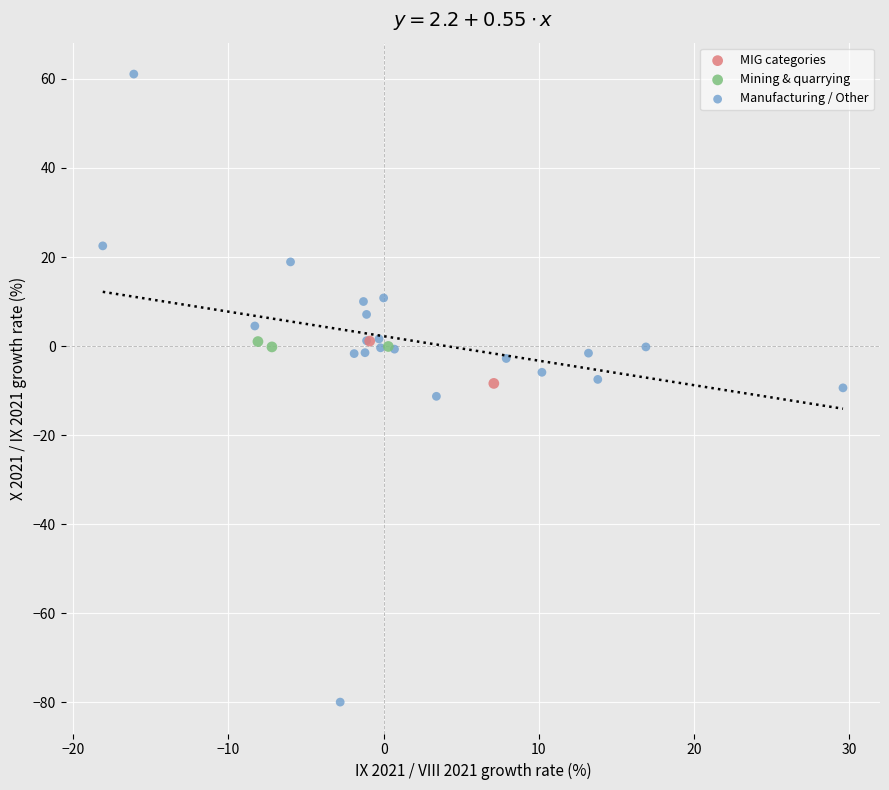

Which series reaches the minimum Y coordinate?

Manufacturing / Other